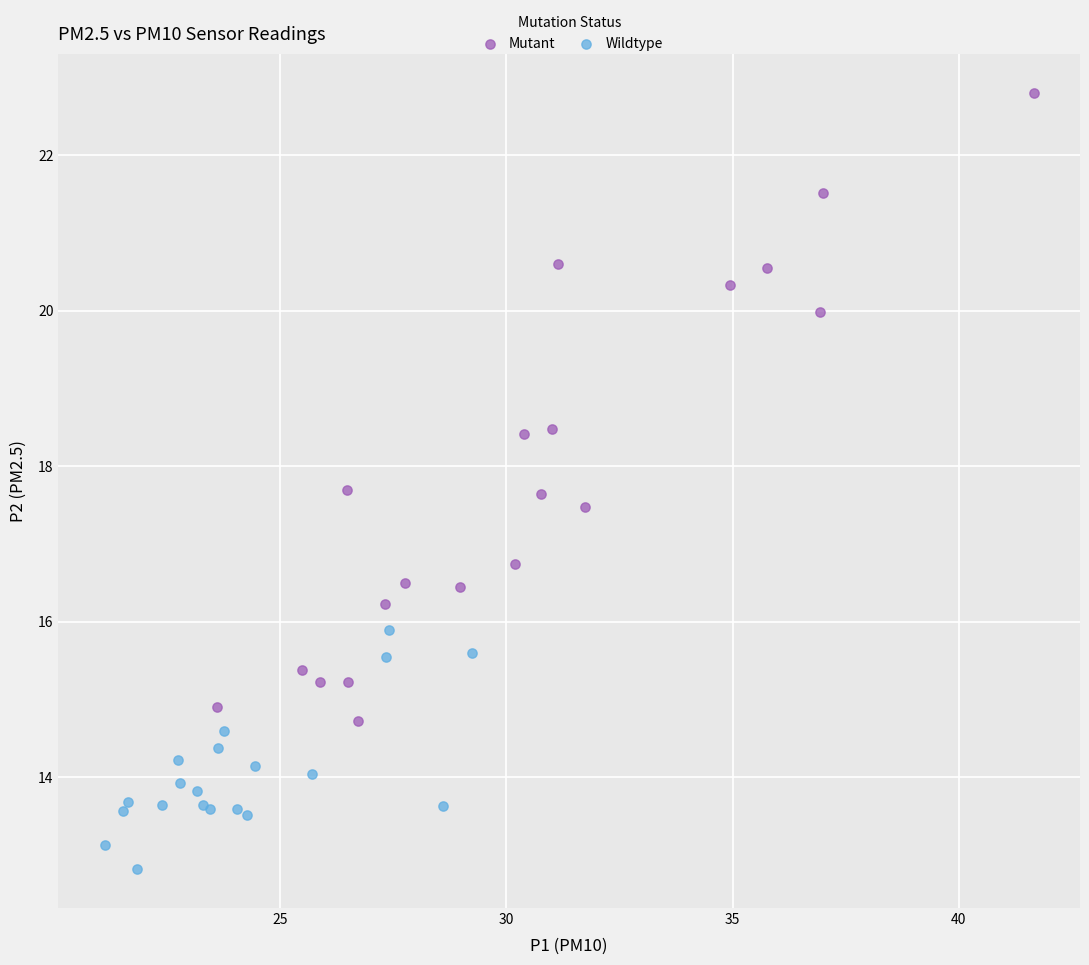

Which series reaches the minimum Y coordinate?

Wildtype